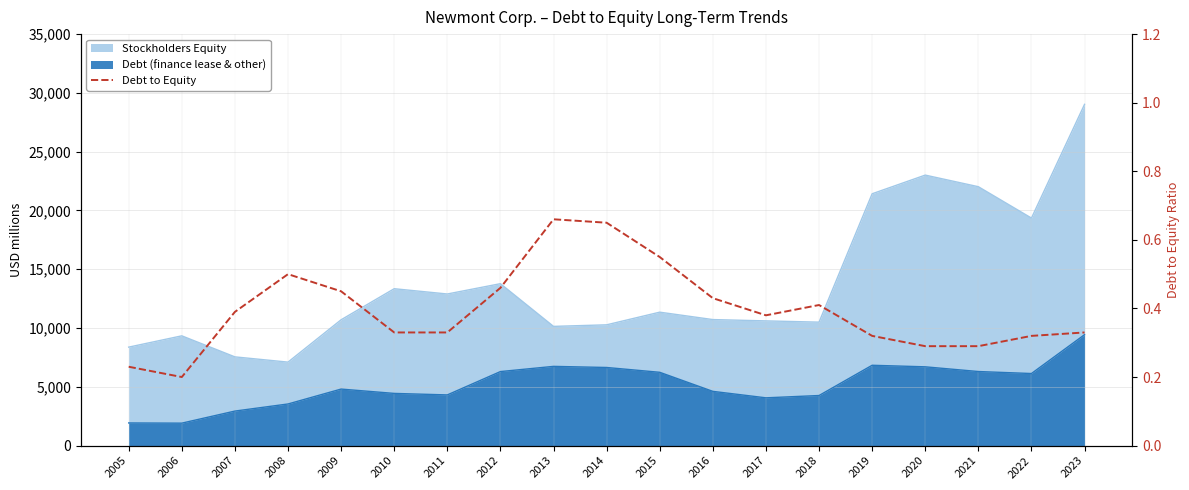

What is the difference between the maximum and minimum values?

0.5